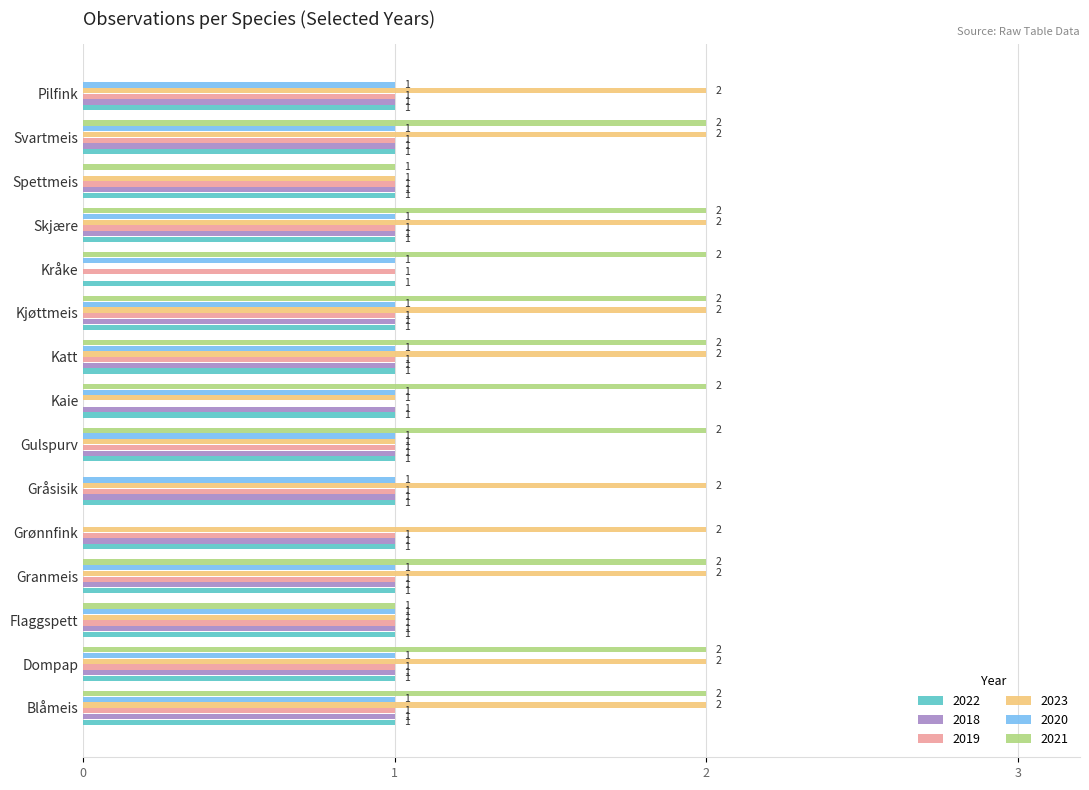

Is it true that 2018 equals 2 at Spettmeis?

False